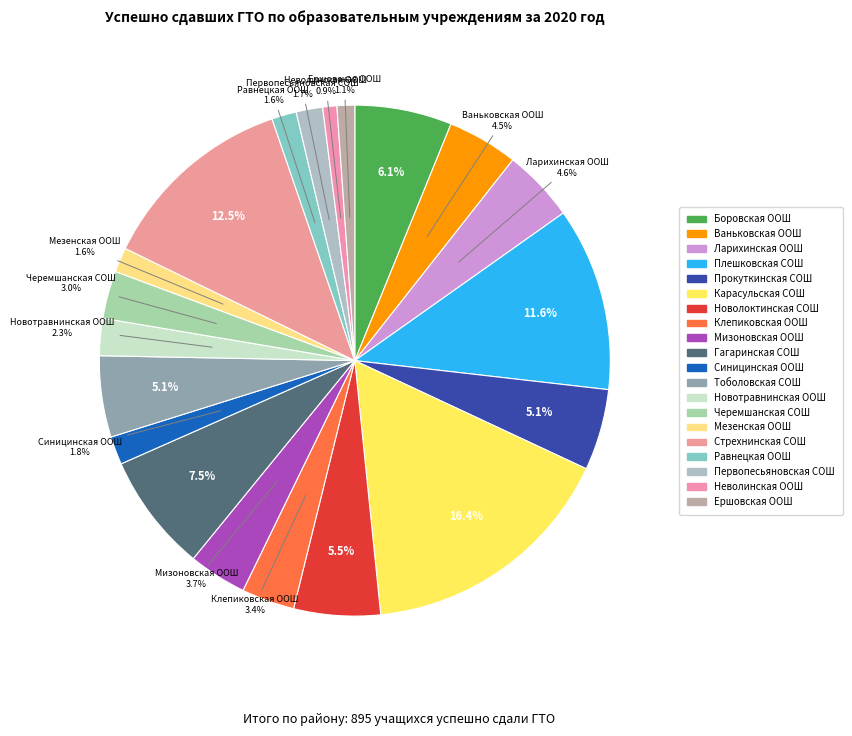

Which category has the smallest portion of the pie?

Неволинская ООШ